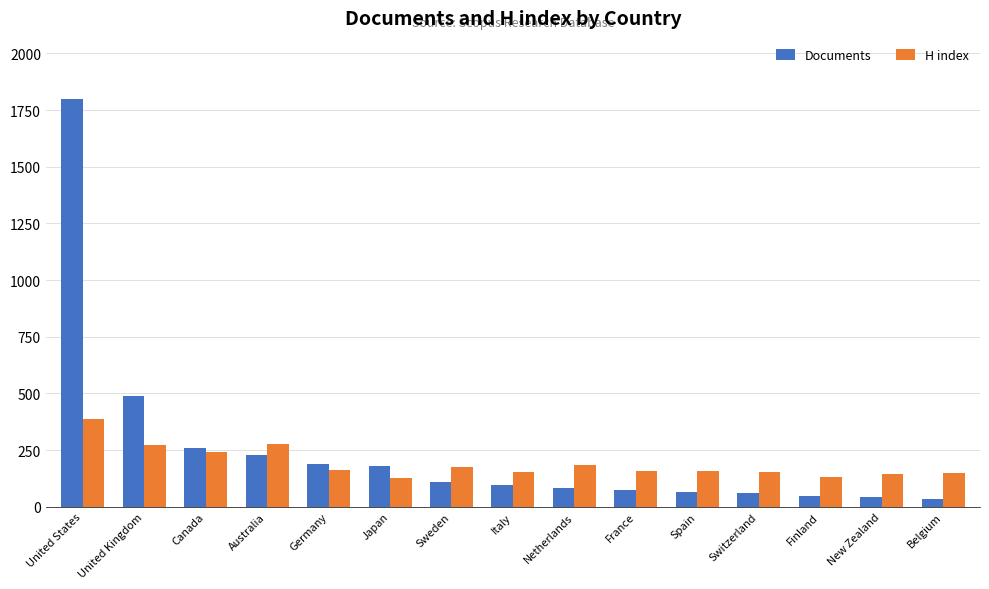

How many categories are shown in the chart?

15